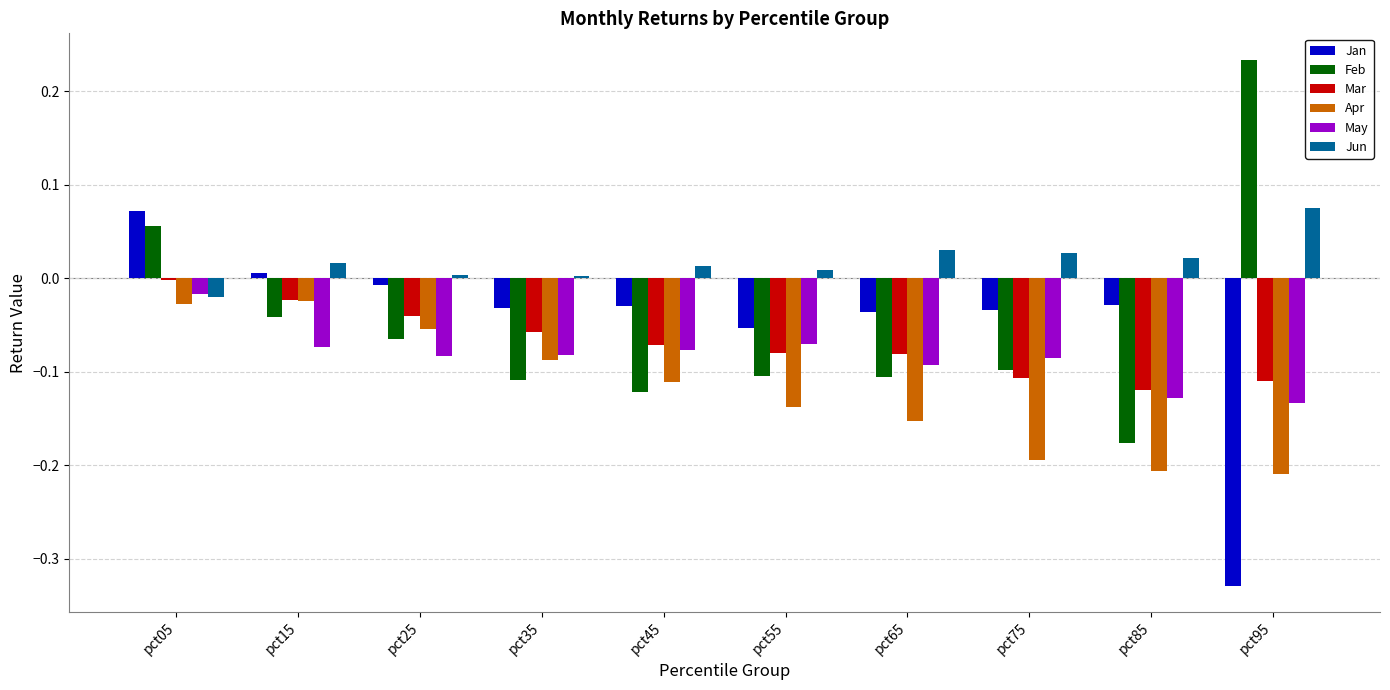

Which category has the lowest value across all series?

pct95